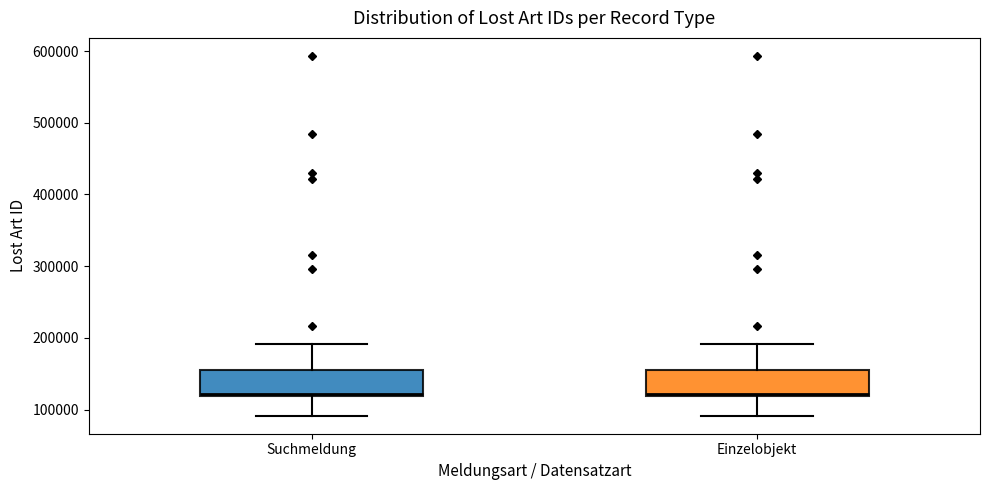

Reading left to right, transcribe this box plot: for each box, give where its median line is, the range the box spans, and where its two whiskers end, as read against the y-axis. The values are not printed on the chart, so give them approximately, as read against the axis.

Suchmeldung: median 120000 (just above the box's lower edge), box 120000 to 160000, whiskers 90000 to 190000
Einzelobjekt: median 120000 (just above the box's lower edge), box 120000 to 160000, whiskers 90000 to 190000